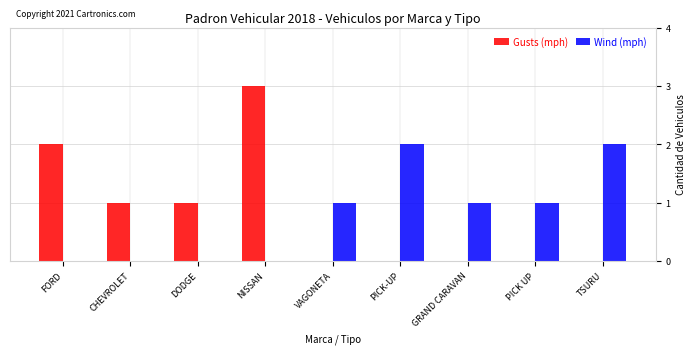

At which category is the sum across all series the highest?

NISSAN